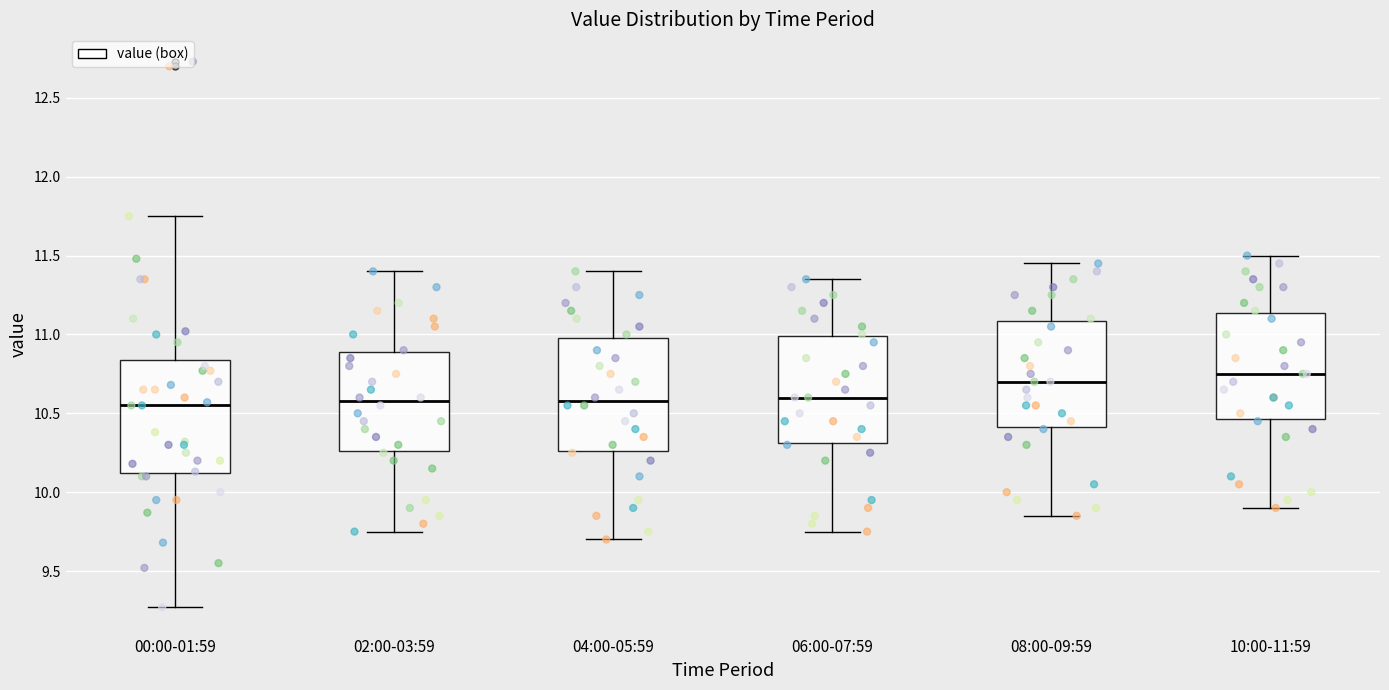

Reading left to right, read every box against the y-axis: the position of its median line, the range the box covers, and the ends of its whiskers. The values are not printed on the chart, so give them approximately, as read against the axis.

00:00-01:59: median 10.55, box 10.10 to 10.85, whiskers 9.25 to 11.75
02:00-03:59: median 10.60, box 10.25 to 10.90, whiskers 9.75 to 11.40
04:00-05:59: median 10.60, box 10.25 to 11.00, whiskers 9.70 to 11.40
06:00-07:59: median 10.60, box 10.30 to 11.00, whiskers 9.75 to 11.35
08:00-09:59: median 10.70, box 10.40 to 11.10, whiskers 9.85 to 11.45
10:00-11:59: median 10.75, box 10.45 to 11.15, whiskers 9.90 to 11.50